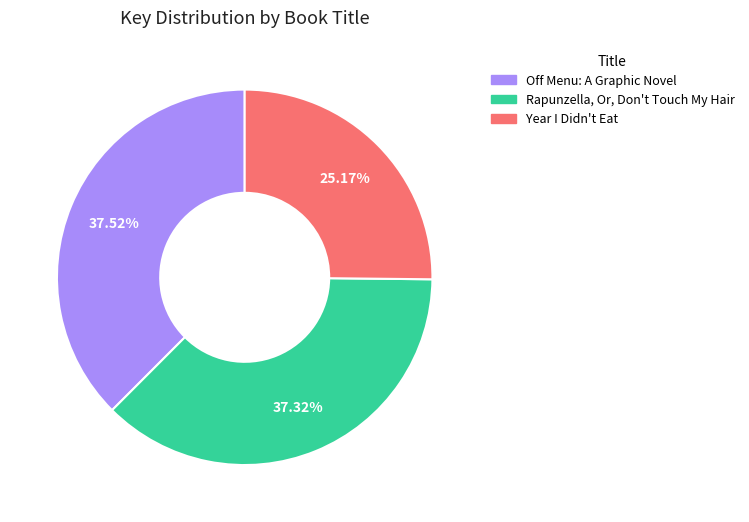

Count the number of slices in the pie.

3